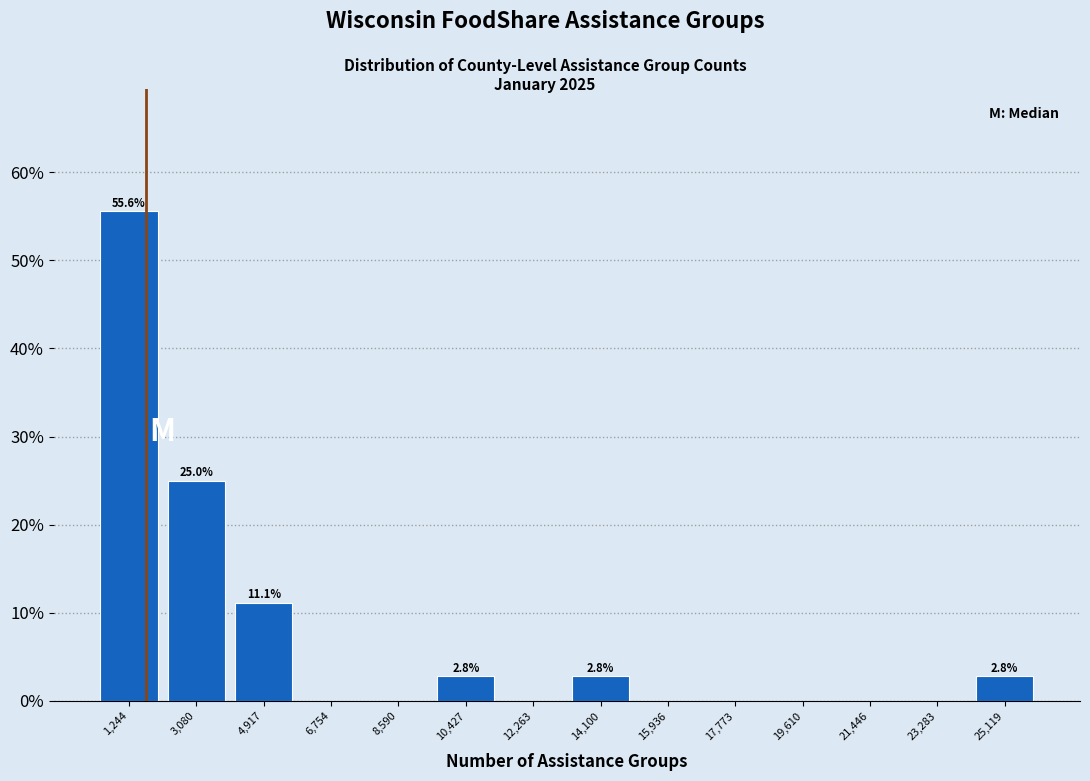

Over which range of the x-axis is the bar tallest?

400 to 2200